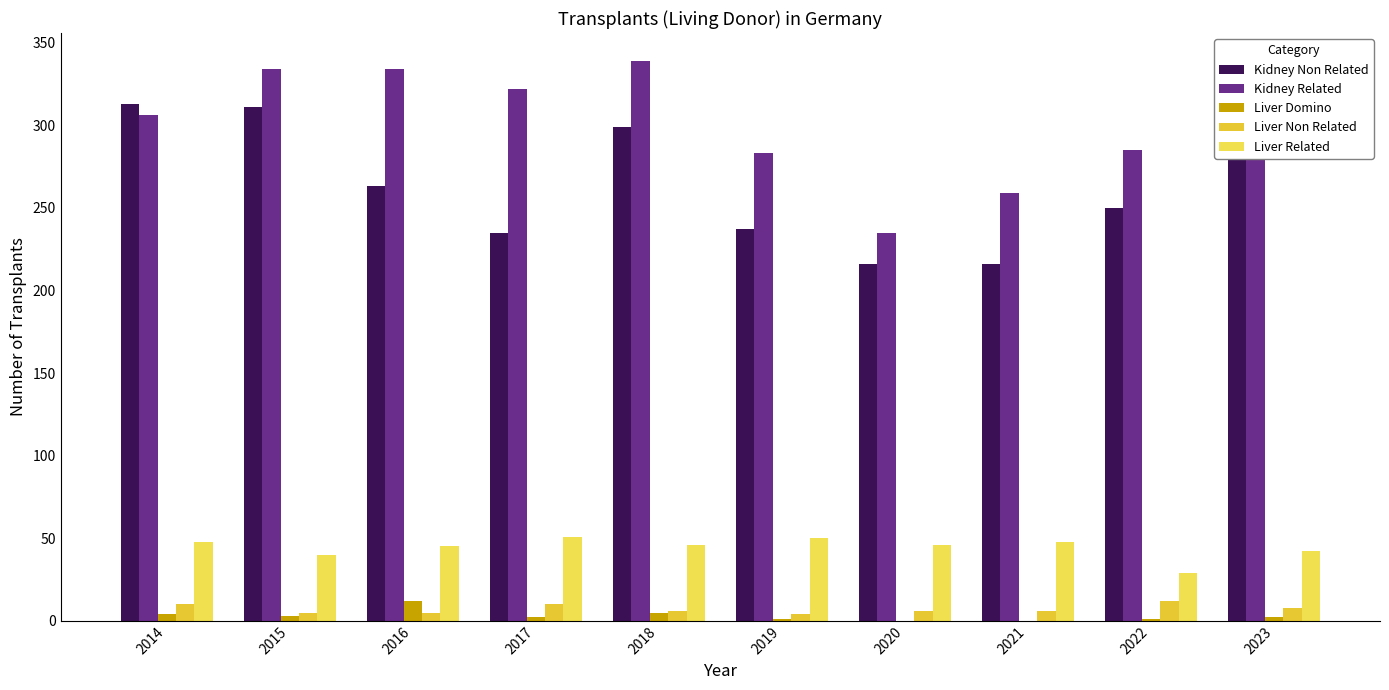

Count the number of data series in this chart.

5